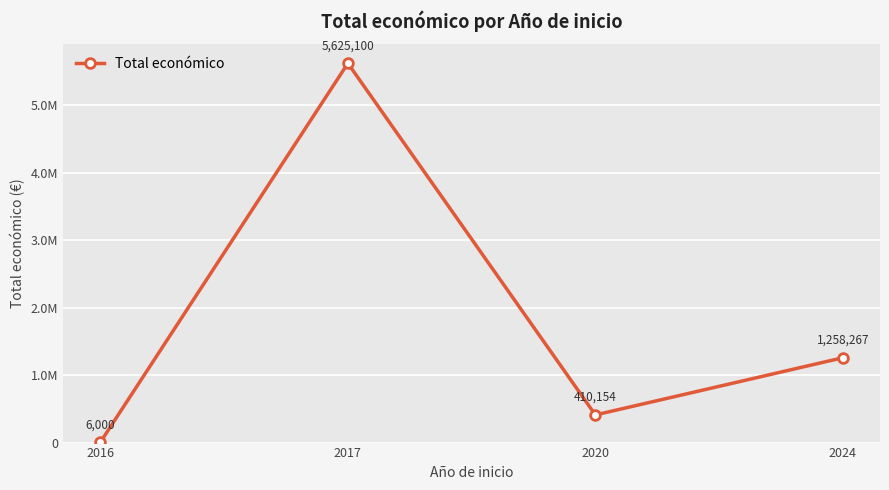

What is the value of the 2nd point from the left?

5625100